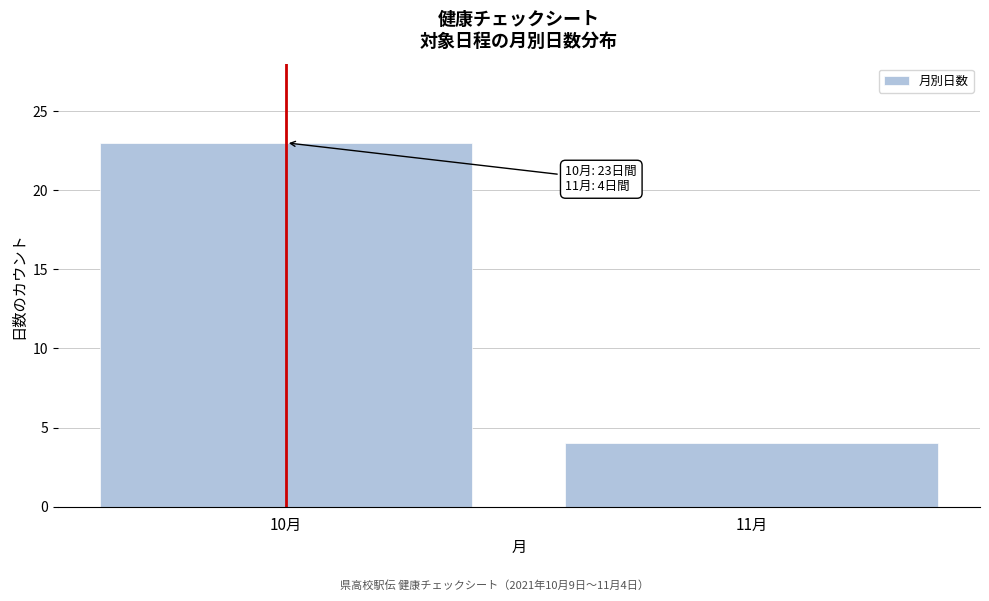

Reading left to right, extract all data points from this chart.

23	4